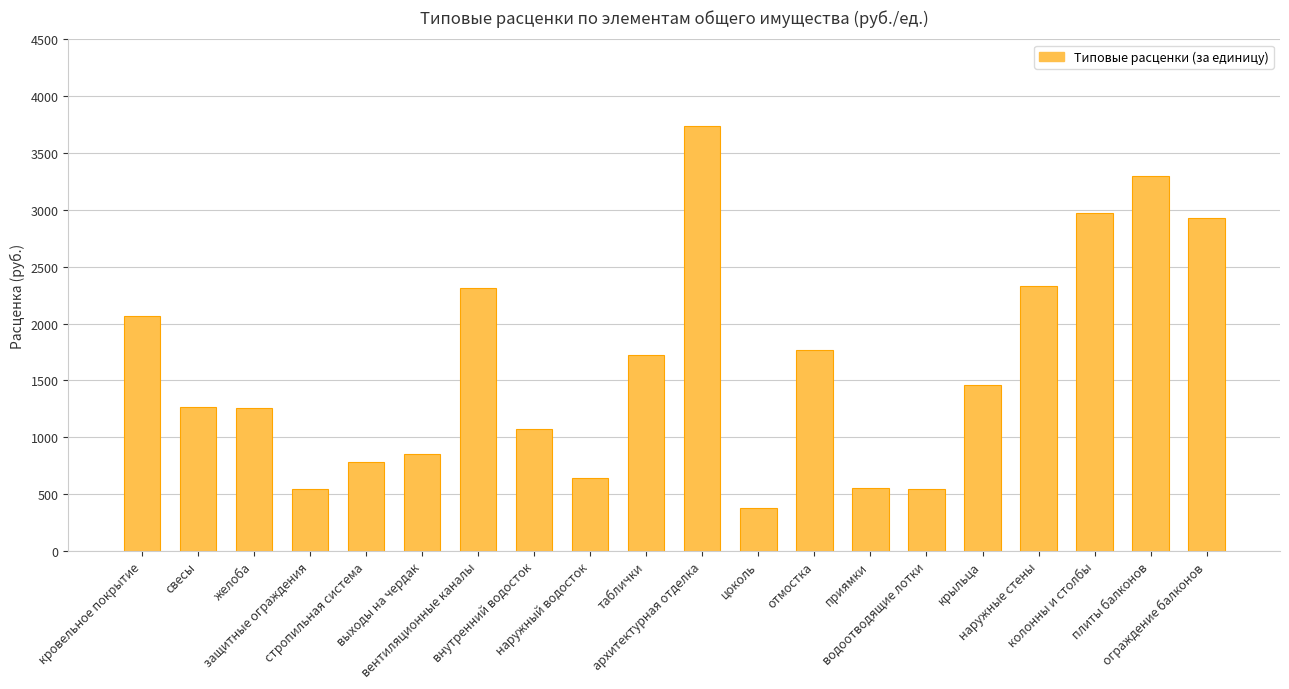

What is the sum of all values?

32471.4